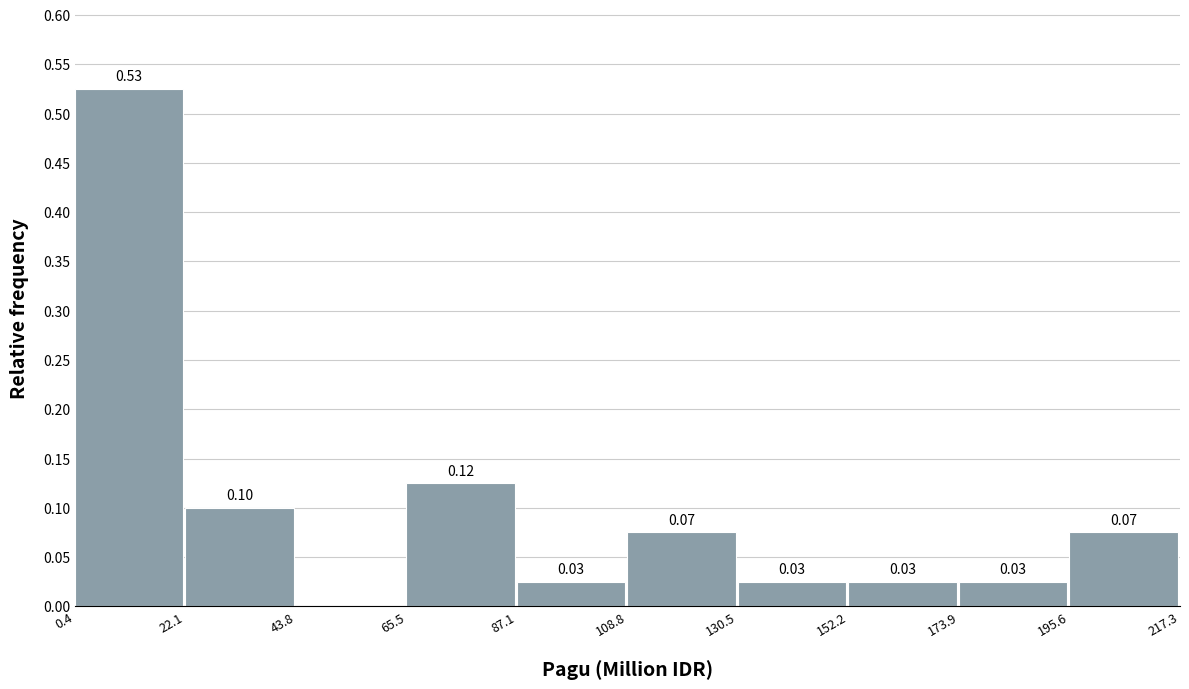

Over which range of the x-axis is the bar tallest?

0.4 to 22.1